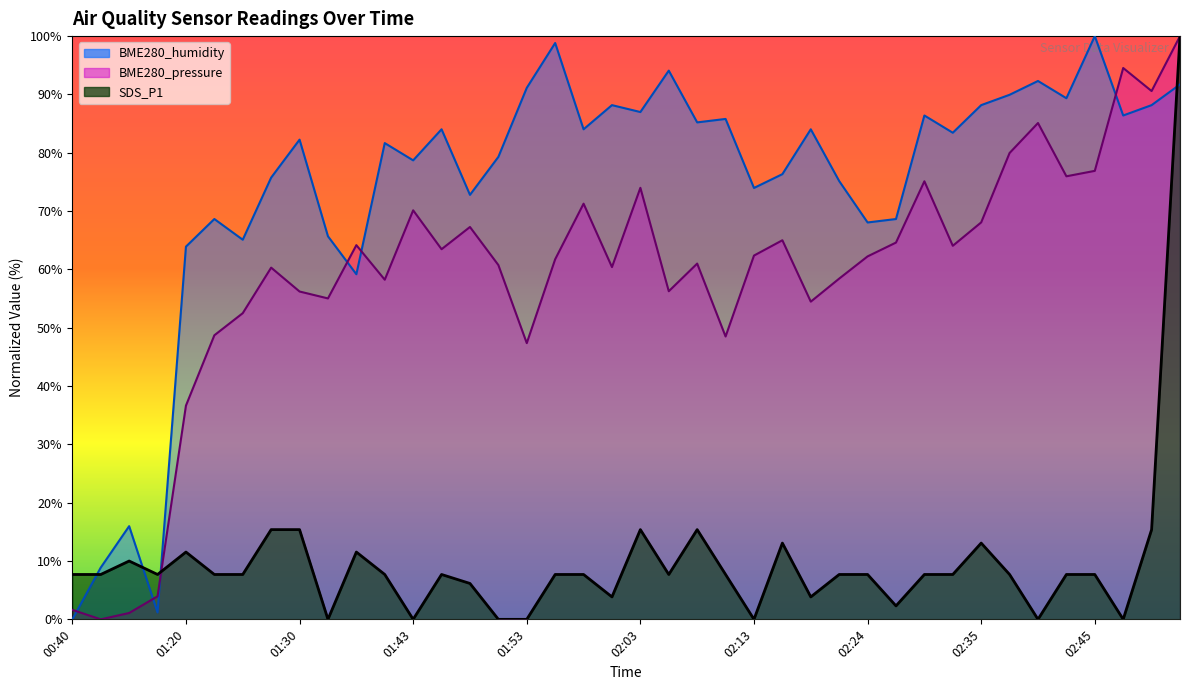

Which series has the largest total across all categories?

BME280_humidity